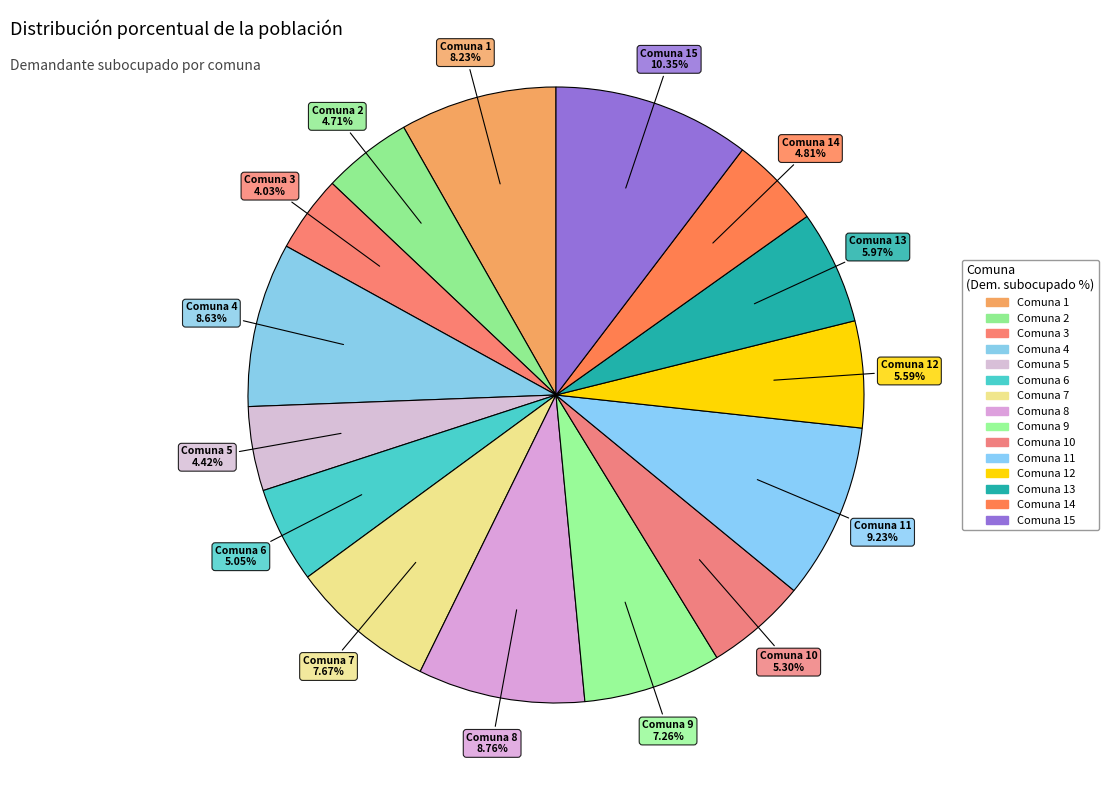

Rank the categories by value from lowest to highest.

Comuna 3, Comuna 5, Comuna 2, Comuna 14, Comuna 6, Comuna 10, Comuna 12, Comuna 13, Comuna 9, Comuna 7, Comuna 1, Comuna 4, Comuna 8, Comuna 11, Comuna 15